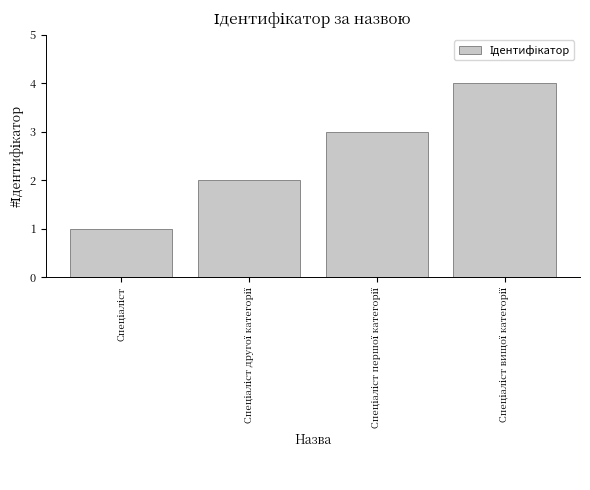

What is the sum of all values?

10